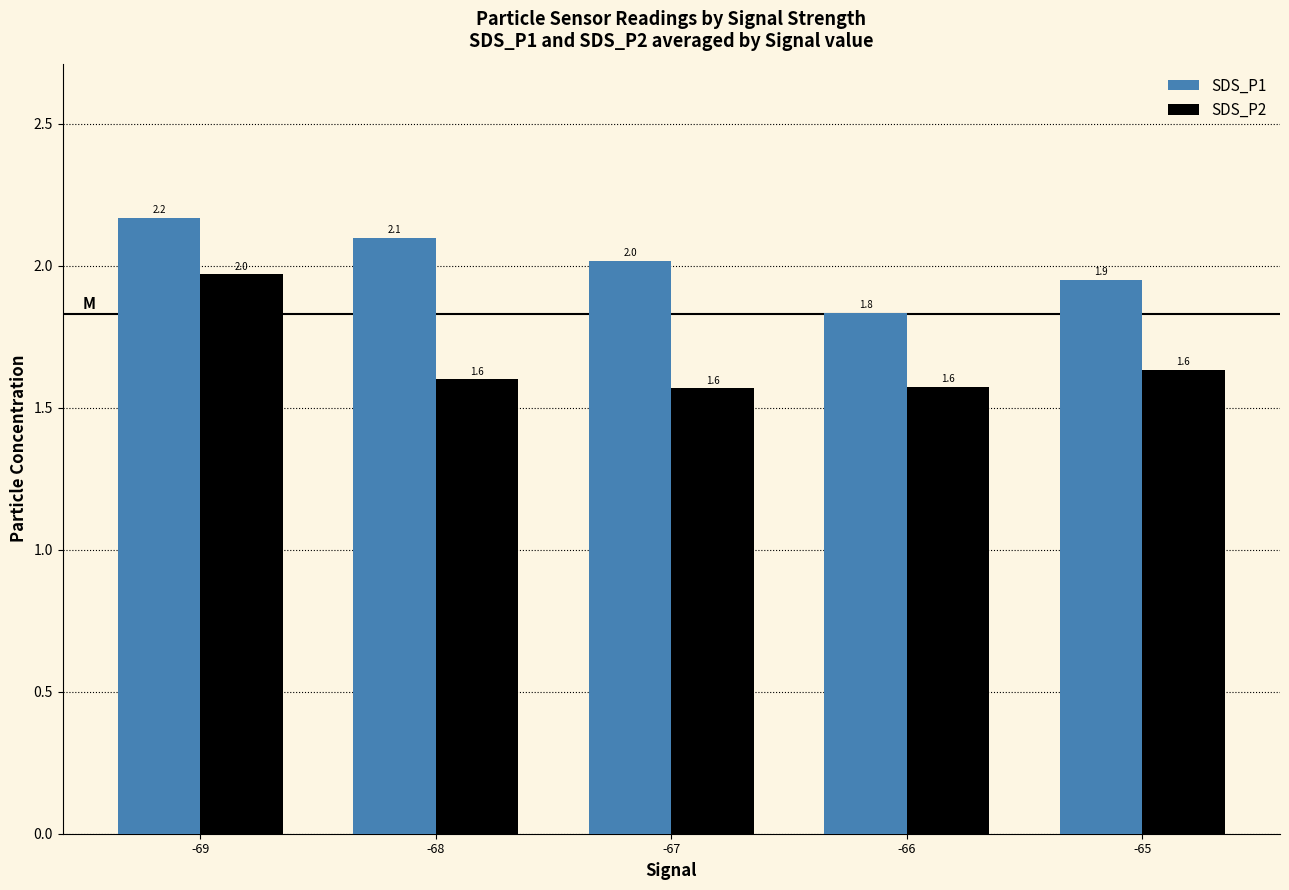

Where does the SDS_P1 series first go above 2?

-69